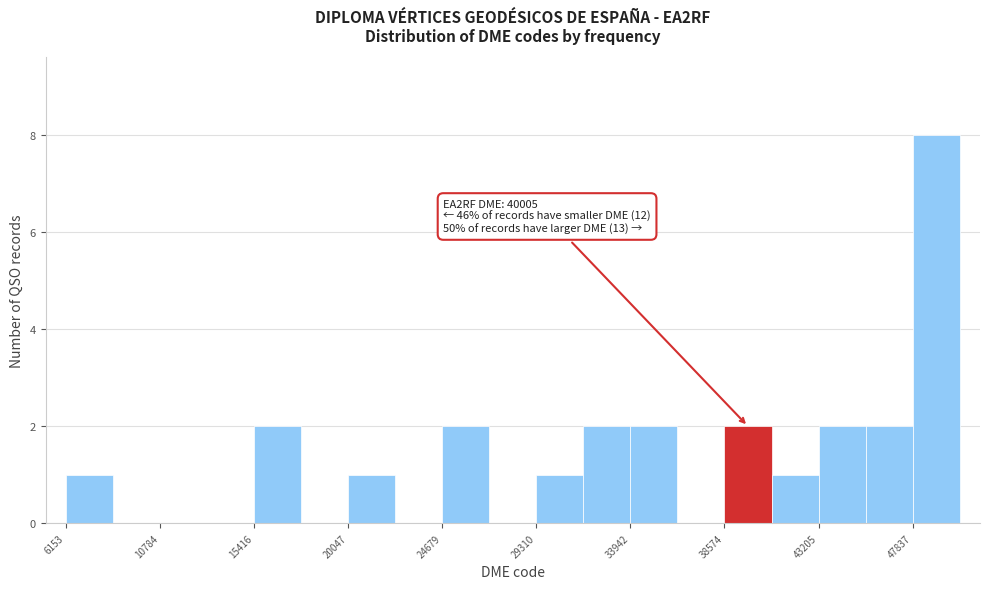

Over which range of the x-axis is the bar tallest?

48000 to 50000